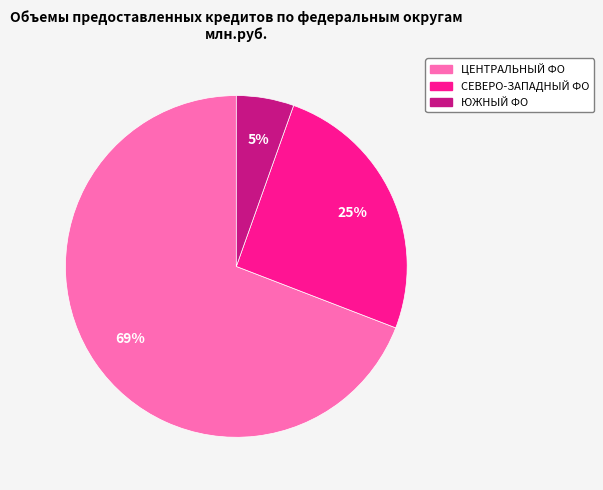

How many segments does this pie chart have?

3